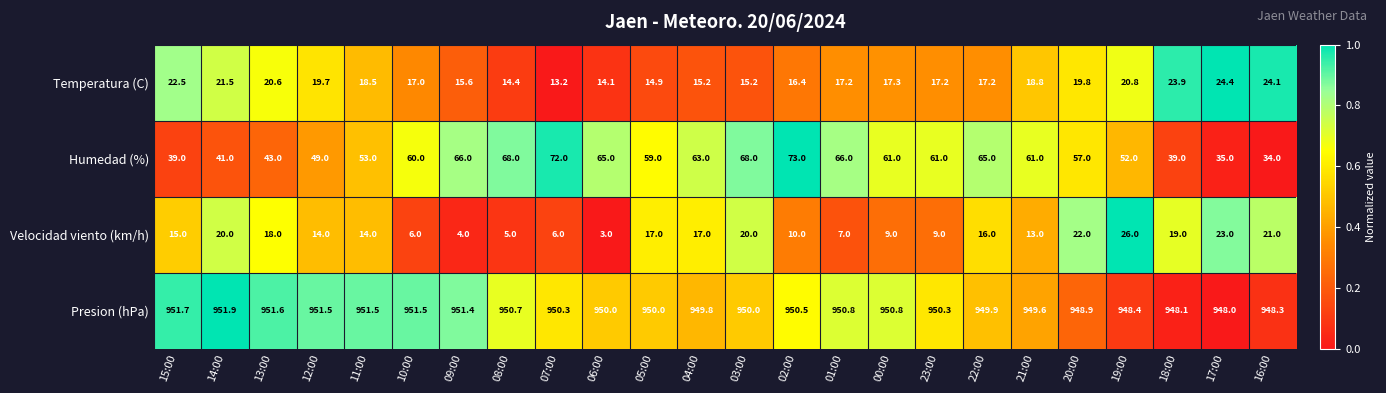

True or false: Velocidad viento (km/h) has a value of 14.0 at 11:00.

True